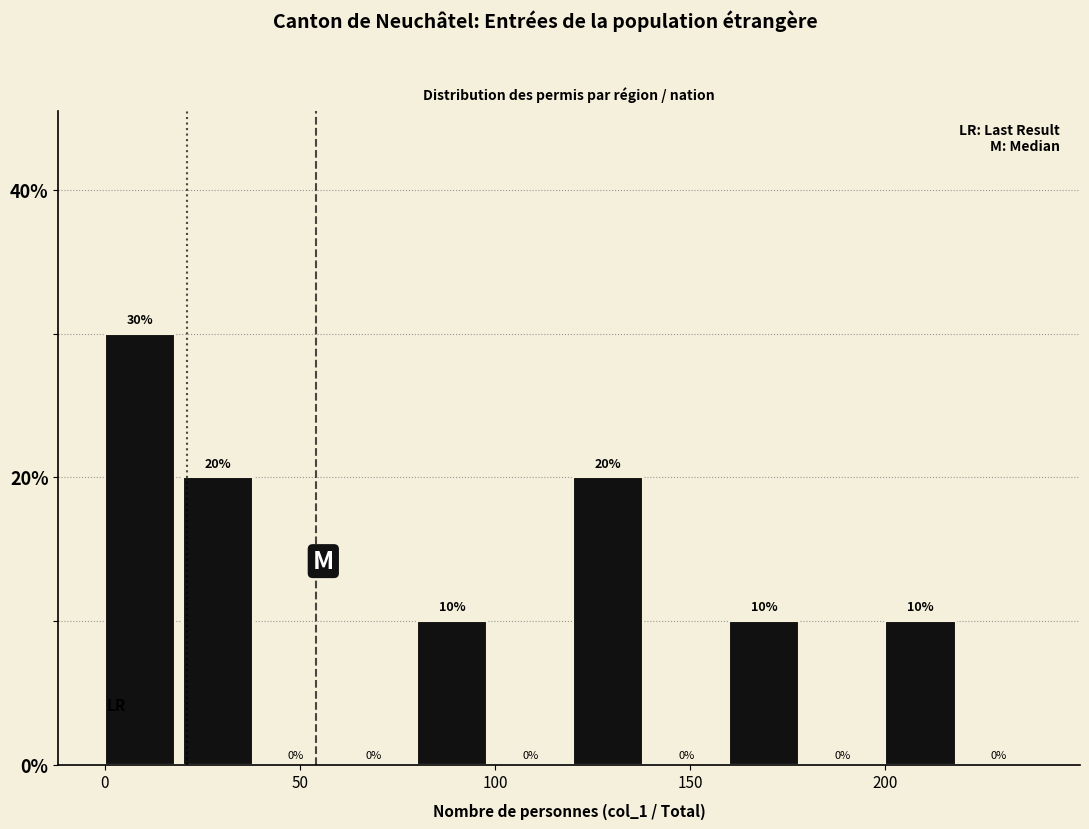

Reading left to right, transcribe this chart: for each bar, give the range it covers on the x-axis and its height.

0 to 20: 30
20 to 40: 20
40 to 60: 0
60 to 80: 0
80 to 100: 10
100 to 120: 0
120 to 140: 20
140 to 160: 0
160 to 180: 10
180 to 200: 0
200 to 220: 10
220 to 240: 0